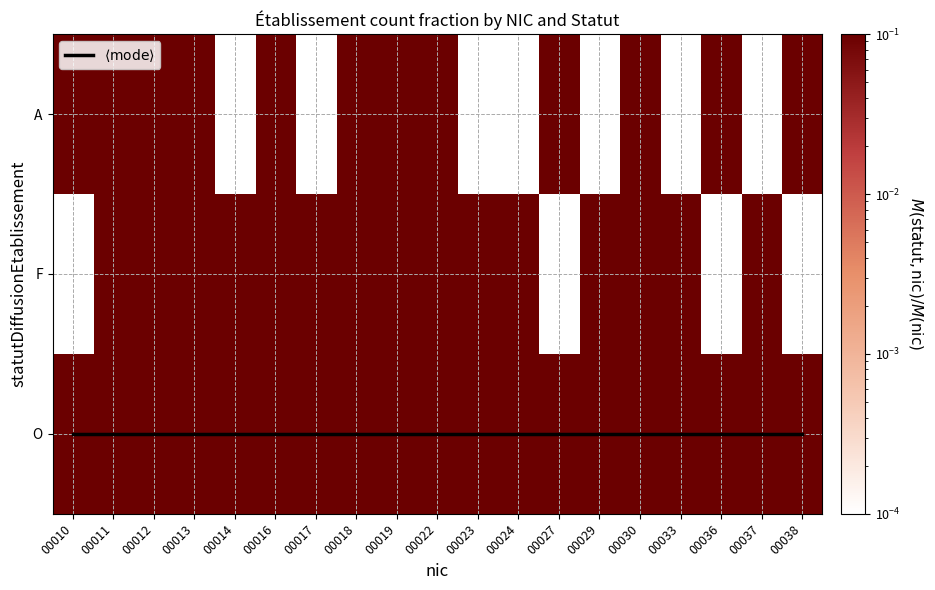

At which label does F reach its peak?

00014